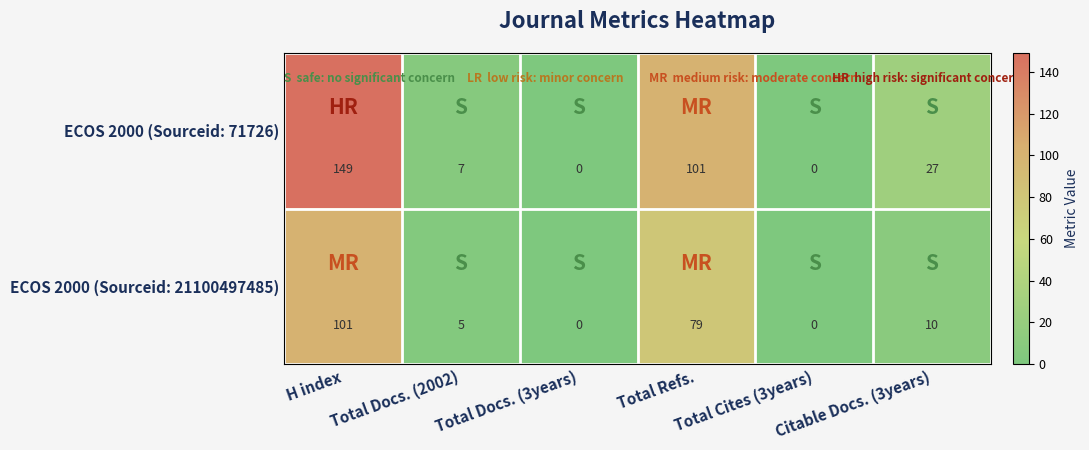

Where is ECOS 2000 (Sourceid: 71726) nearest to the value 74?

Total Refs.